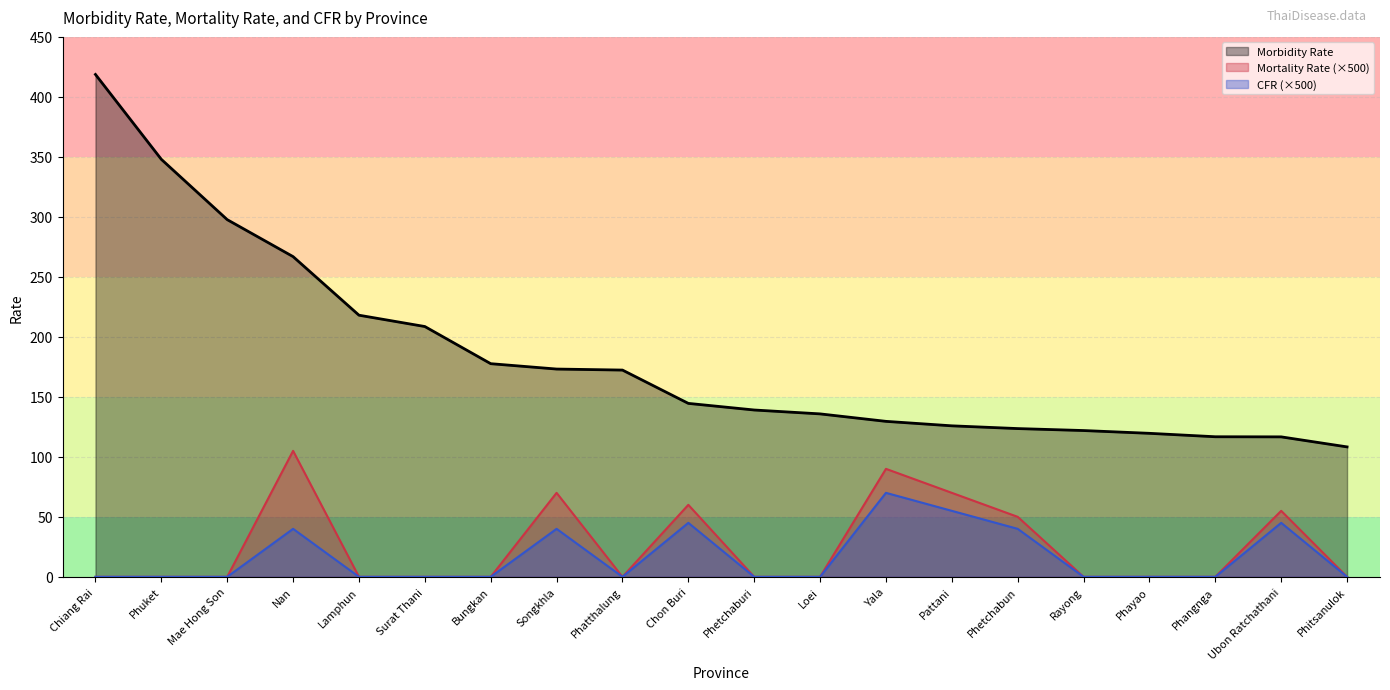

Which series has the largest total across all categories?

Morbidity Rate